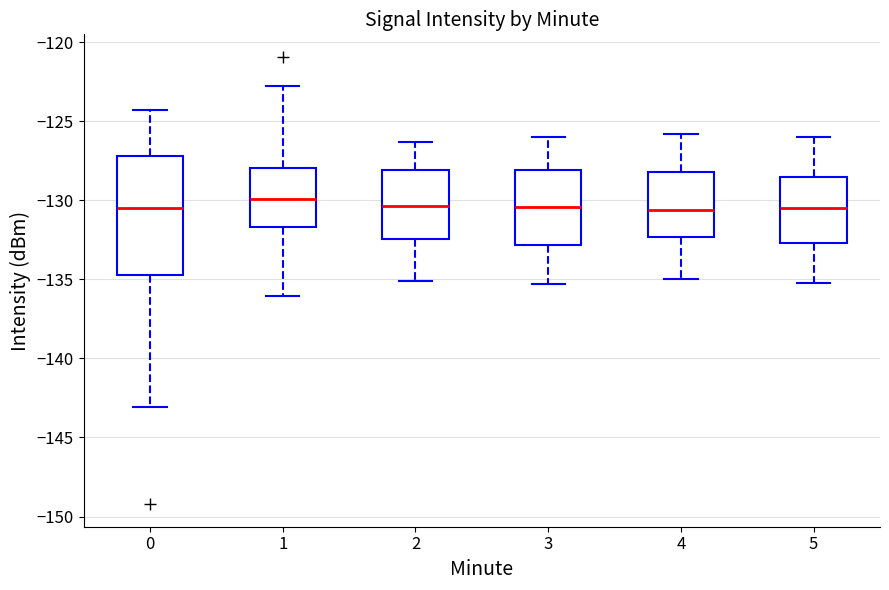

Which box is the tallest, from its lower edge to its upper edge?

0